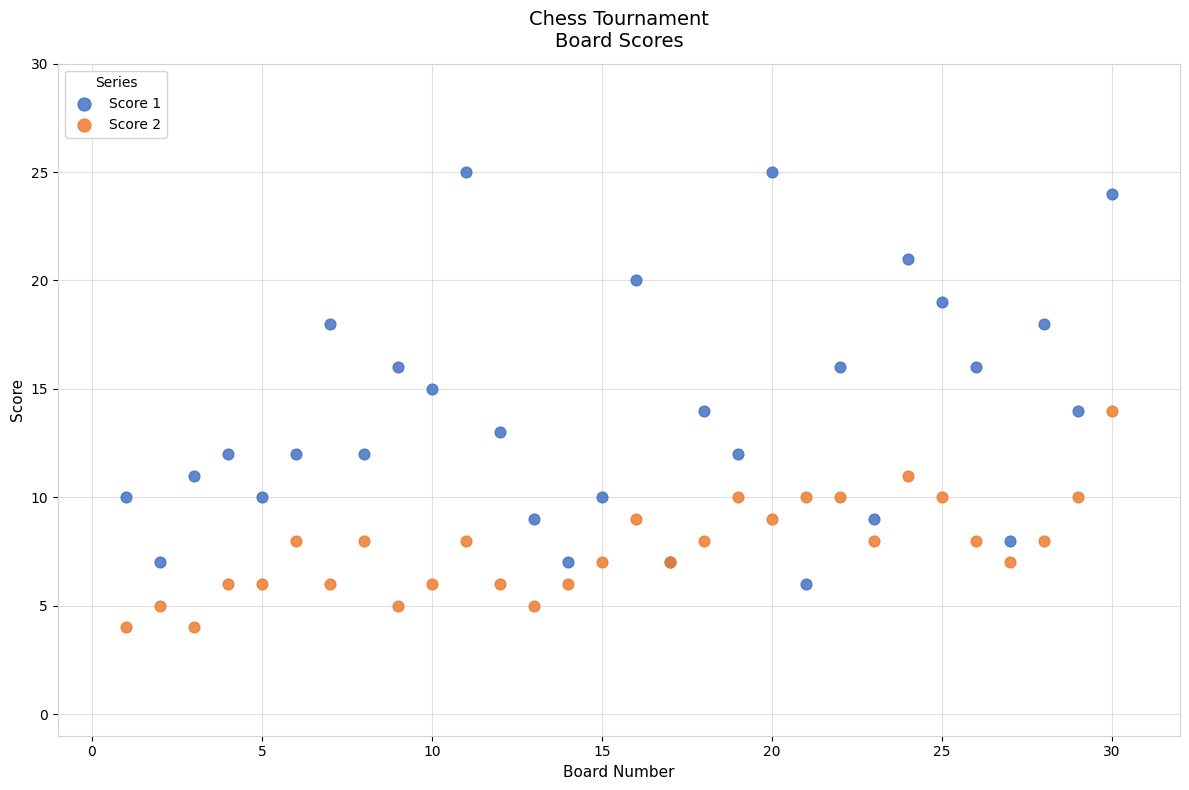

Which series has the widest spread of Y values?

Score 1